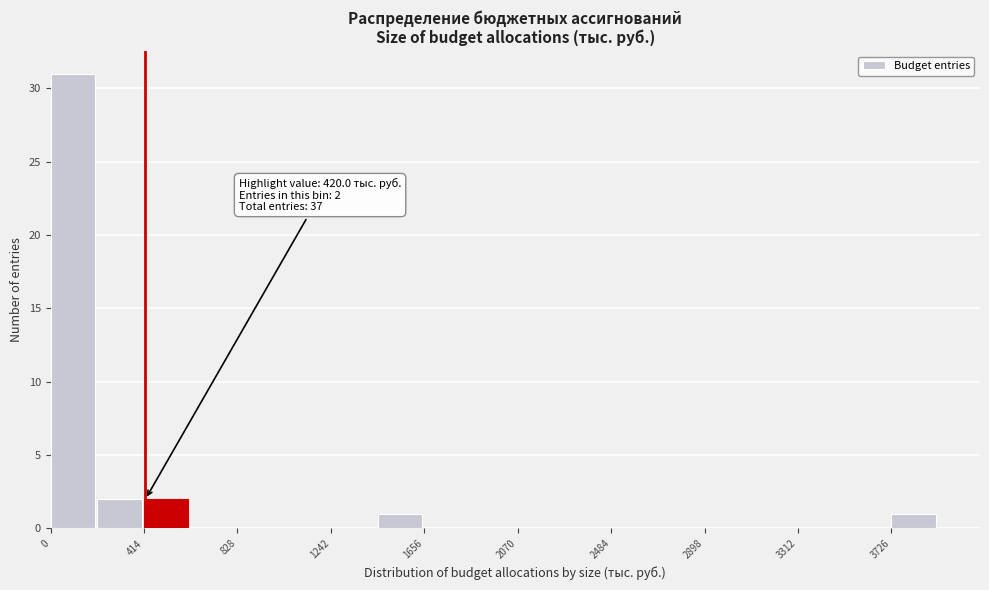

Which range on the x-axis has the tallest bar?

0 to 200